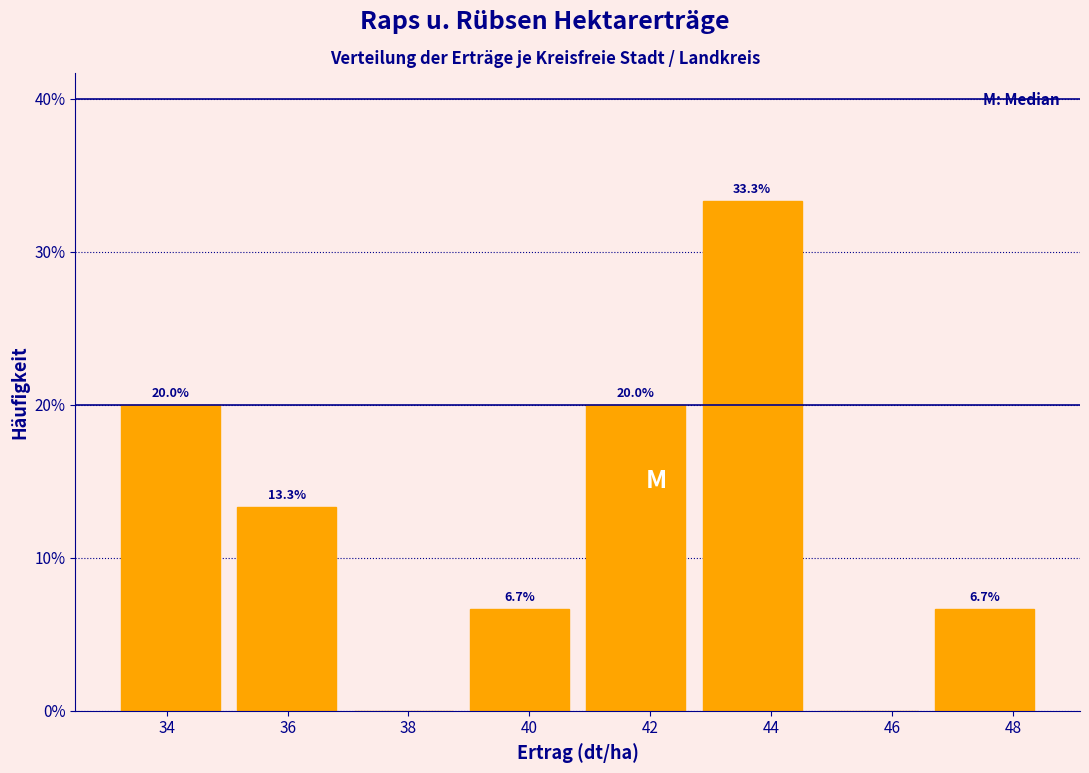

Over which range of the x-axis is the bar tallest?

42.8 to 44.6